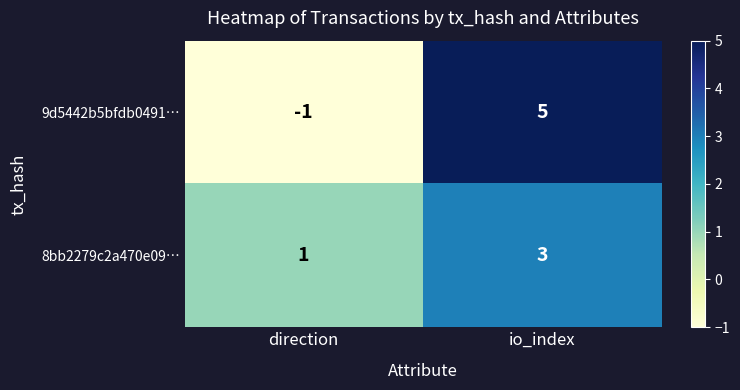

Which category has the lowest value in the 9d5442b5bfdb0491… series?

direction